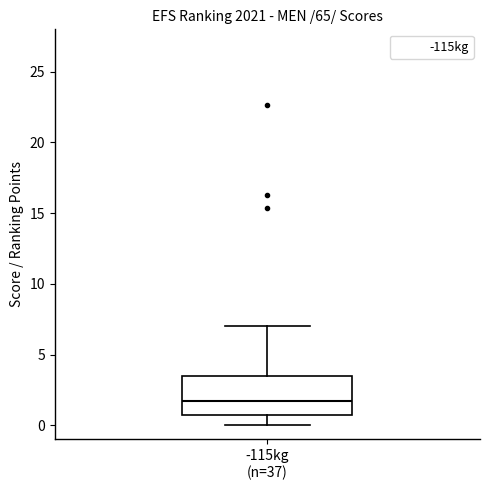

Where does the lower whisker of the box for -115kg (n=37) end on the y-axis? The values are not printed on the chart, so give them approximately, as read against the axis.

0.0